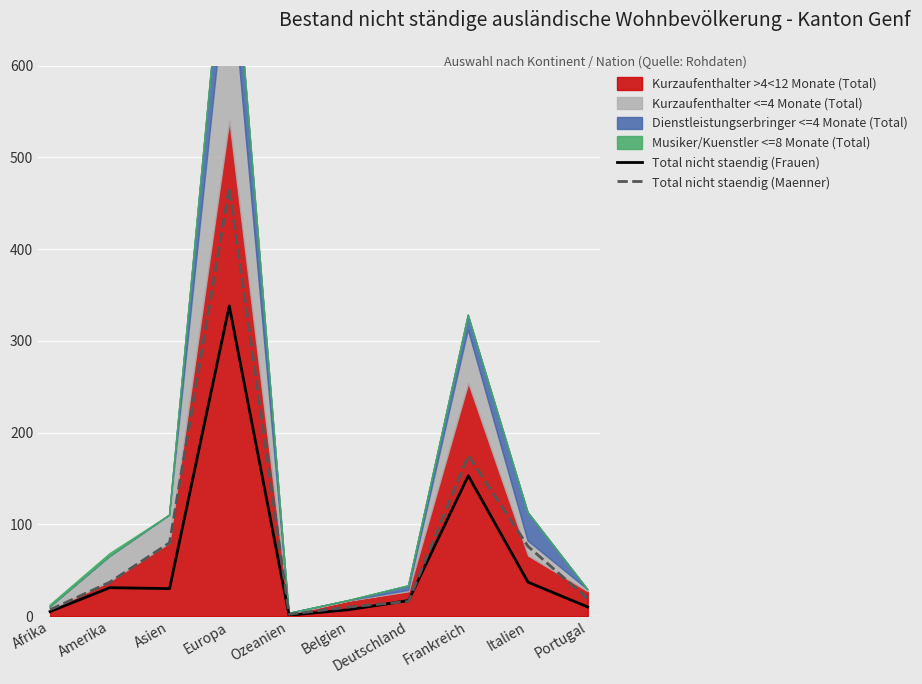

At which label is Total nicht staendig (Frauen) closest to 169?

Frankreich